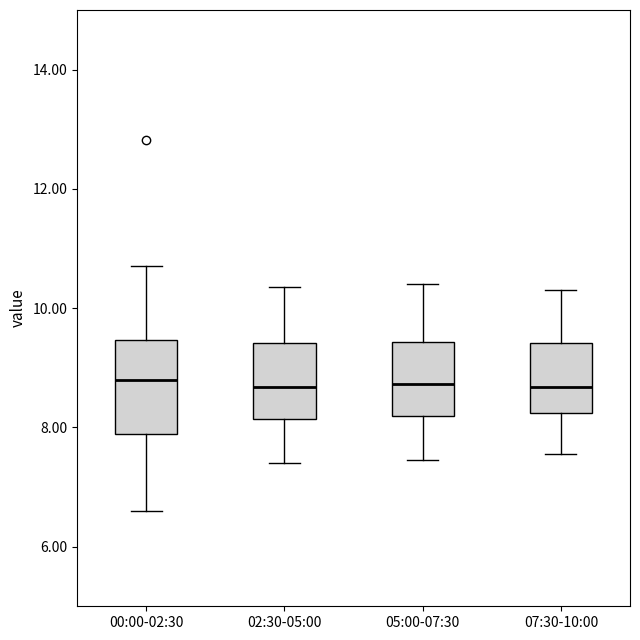

Which box is the tallest, from its lower edge to its upper edge?

00:00-02:30